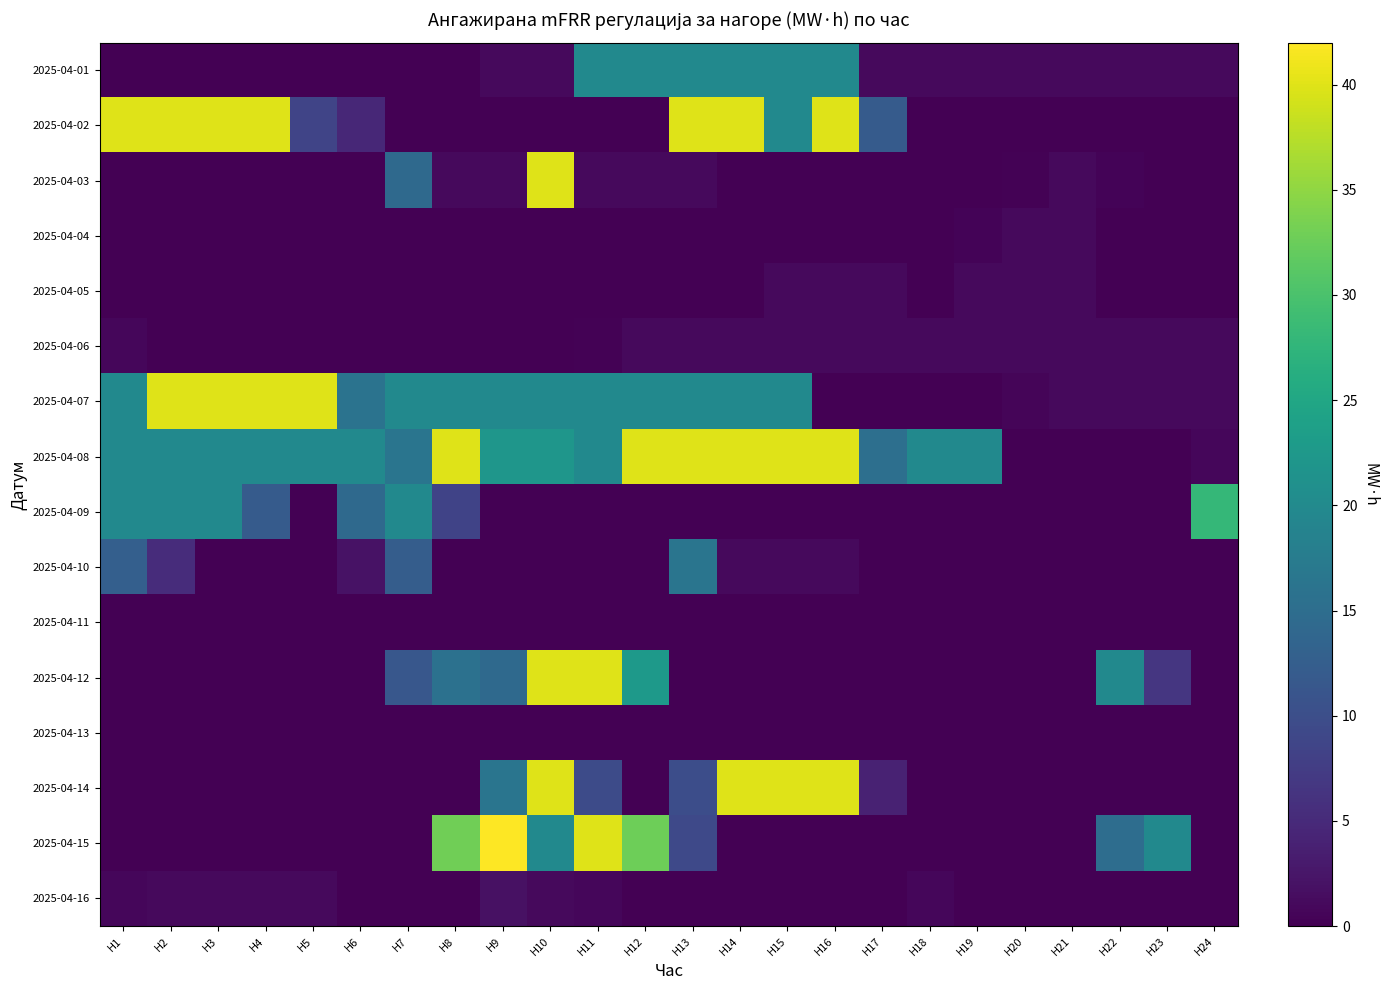

Reading left to right, list all the values displayed in this chart.

2025-04-01: H1=0.0	H2=0.0	H3=0.0	H4=0.0	H5=0.0	H6=0.0	H7=0.0	H8=0.0	H9=1.0	H10=1.0	H11=20.0	H12=20.0	H13=20.0	H14=20.0	H15=20.0	H16=20.0	H17=1.0	H18=1.0	H19=1.0	H20=1.0	H21=1.0	H22=1.0	H23=1.0	H24=1.0
2025-04-02: H1=40.0	H2=40.0	H3=40.0	H4=40.0	H5=8.7	H6=4.7	H7=0.0	H8=0.0	H9=0.0	H10=0.0	H11=0.0	H12=0.0	H13=40.0	H14=40.0	H15=20.0	H16=40.0	H17=12.0	H18=0.0	H19=0.0	H20=0.0	H21=0.0	H22=0.0	H23=0.0	H24=0.0
2025-04-03: H1=0.0	H2=0.0	H3=0.0	H4=0.0	H5=0.0	H6=0.0	H7=14.3	H8=1.0	H9=1.0	H10=40.0	H11=1.0	H12=1.0	H13=1.0	H14=0.0	H15=0.0	H16=0.0	H17=0.0	H18=0.0	H19=0.0	H20=0.3	H21=1.0	H22=0.4	H23=0.0	H24=0.0
2025-04-04: H1=0.0	H2=0.0	H3=0.0	H4=0.0	H5=0.0	H6=0.0	H7=0.0	H8=0.0	H9=0.0	H10=0.0	H11=0.0	H12=0.0	H13=0.0	H14=0.0	H15=0.0	H16=0.0	H17=0.0	H18=0.0	H19=0.3	H20=1.0	H21=1.0	H22=0.0	H23=0.0	H24=0.0
2025-04-05: H1=0.0	H2=0.0	H3=0.0	H4=0.0	H5=0.0	H6=0.0	H7=0.0	H8=0.0	H9=0.0	H10=0.0	H11=0.0	H12=0.0	H13=0.0	H14=0.0	H15=1.0	H16=1.0	H17=1.0	H18=0.0	H19=1.0	H20=1.0	H21=1.0	H22=0.0	H23=0.0	H24=0.0
2025-04-06: H1=0.7	H2=0.0	H3=0.0	H4=0.0	H5=0.0	H6=0.0	H7=0.0	H8=0.0	H9=0.0	H10=0.0	H11=0.2	H12=1.0	H13=1.0	H14=1.0	H15=1.0	H16=1.0	H17=1.0	H18=1.0	H19=1.0	H20=1.0	H21=1.0	H22=1.0	H23=1.0	H24=1.0
2025-04-07: H1=20.0	H2=40.0	H3=40.0	H4=40.0	H5=40.0	H6=16.0	H7=20.0	H8=20.0	H9=20.0	H10=20.0	H11=20.0	H12=20.0	H13=20.0	H14=20.0	H15=20.0	H16=0.0	H17=0.0	H18=0.0	H19=0.0	H20=0.6	H21=1.0	H22=1.0	H23=1.0	H24=1.0
2025-04-08: H1=20.0	H2=20.0	H3=20.0	H4=20.0	H5=20.0	H6=20.0	H7=16.3	H8=40.0	H9=22.0	H10=22.0	H11=20.0	H12=40.0	H13=40.0	H14=40.0	H15=40.0	H16=40.0	H17=15.3	H18=20.0	H19=20.0	H20=0.0	H21=0.0	H22=0.0	H23=0.0	H24=0.7
2025-04-09: H1=20.0	H2=20.0	H3=20.0	H4=12.0	H5=0.0	H6=14.3	H7=20.0	H8=8.4	H9=0.0	H10=0.0	H11=0.0	H12=0.0	H13=0.0	H14=0.0	H15=0.0	H16=0.0	H17=0.0	H18=0.0	H19=0.0	H20=0.0	H21=0.0	H22=0.0	H23=0.0	H24=28.0
2025-04-10: H1=12.7	H2=5.3	H3=0.0	H4=0.0	H5=0.0	H6=2.0	H7=12.3	H8=0.0	H9=0.0	H10=0.0	H11=0.0	H12=0.0	H13=16.3	H14=1.0	H15=1.0	H16=1.0	H17=0.0	H18=0.0	H19=0.0	H20=0.0	H21=0.0	H22=0.0	H23=0.0	H24=0.0
2025-04-11: H1=0.0	H2=0.0	H3=0.0	H4=0.0	H5=0.0	H6=0.0	H7=0.0	H8=0.0	H9=0.0	H10=0.0	H11=0.0	H12=0.0	H13=0.0	H14=0.0	H15=0.0	H16=0.0	H17=0.0	H18=0.0	H19=0.0	H20=0.0	H21=0.0	H22=0.0	H23=0.0	H24=0.0
2025-04-12: H1=0.0	H2=0.0	H3=0.0	H4=0.0	H5=0.0	H6=0.0	H7=11.3	H8=15.7	H9=14.3	H10=40.0	H11=40.0	H12=22.7	H13=0.0	H14=0.0	H15=0.0	H16=0.0	H17=0.0	H18=0.0	H19=0.0	H20=0.0	H21=0.0	H22=20.0	H23=6.7	H24=0.0
2025-04-13: H1=0.0	H2=0.0	H3=0.0	H4=0.0	H5=0.0	H6=0.0	H7=0.0	H8=0.0	H9=0.0	H10=0.0	H11=0.0	H12=0.0	H13=0.0	H14=0.0	H15=0.0	H16=0.0	H17=0.0	H18=0.0	H19=0.0	H20=0.0	H21=0.0	H22=0.0	H23=0.0	H24=0.0
2025-04-14: H1=0.0	H2=0.0	H3=0.0	H4=0.0	H5=0.0	H6=0.0	H7=0.0	H8=0.0	H9=16.3	H10=40.0	H11=9.7	H12=0.0	H13=10.0	H14=40.0	H15=40.0	H16=40.0	H17=4.0	H18=0.0	H19=0.0	H20=0.0	H21=0.0	H22=0.0	H23=0.0	H24=0.0
2025-04-15: H1=0.0	H2=0.0	H3=0.0	H4=0.0	H5=0.0	H6=0.0	H7=0.0	H8=32.8	H9=42.0	H10=20.0	H11=40.0	H12=32.7	H13=9.3	H14=0.0	H15=0.0	H16=0.0	H17=0.0	H18=0.0	H19=0.0	H20=0.0	H21=0.0	H22=15.0	H23=20.0	H24=0.0
2025-04-16: H1=0.7	H2=1.0	H3=1.0	H4=1.0	H5=1.0	H6=0.0	H7=0.0	H8=0.0	H9=1.9	H10=1.0	H11=0.8	H12=0.0	H13=0.0	H14=0.0	H15=0.0	H16=0.0	H17=0.0	H18=0.8	H19=0.0	H20=0.0	H21=0.0	H22=0.0	H23=0.0	H24=0.0